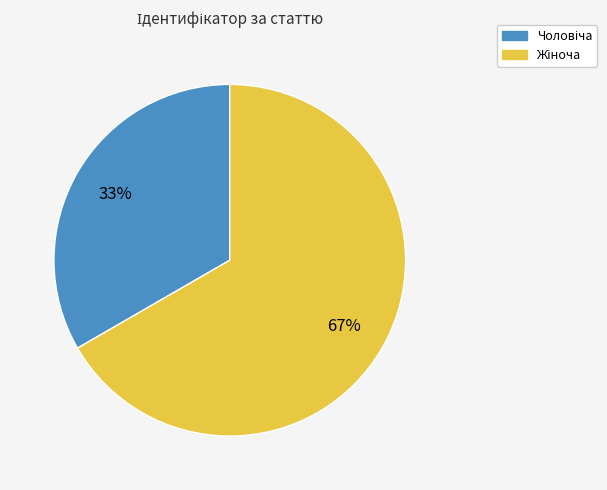

To the nearest percent, what is the average slice percentage?

50%